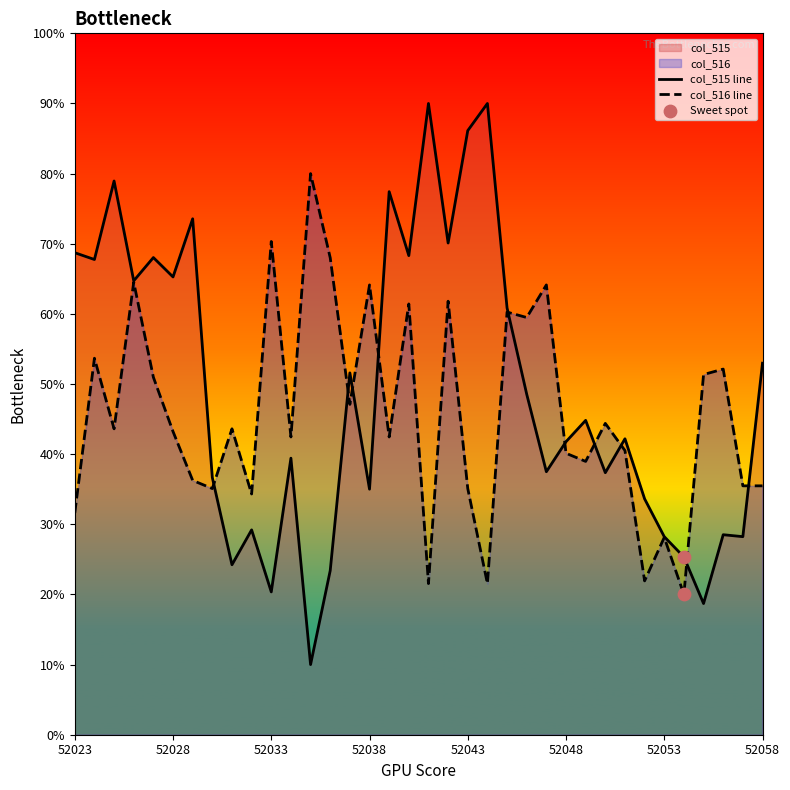

Is the value of col_515 at 16 greater than the value of col_516 at 11?

Yes